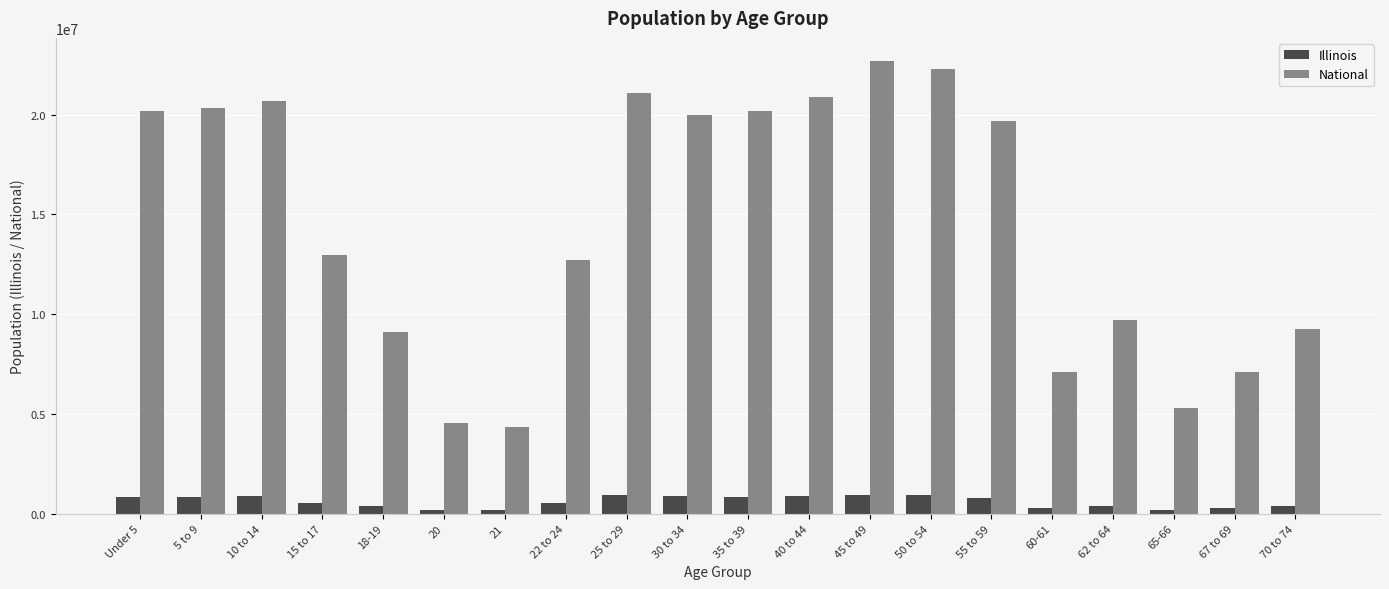

Rank the series by their average value, from highest to lowest.

National, Illinois